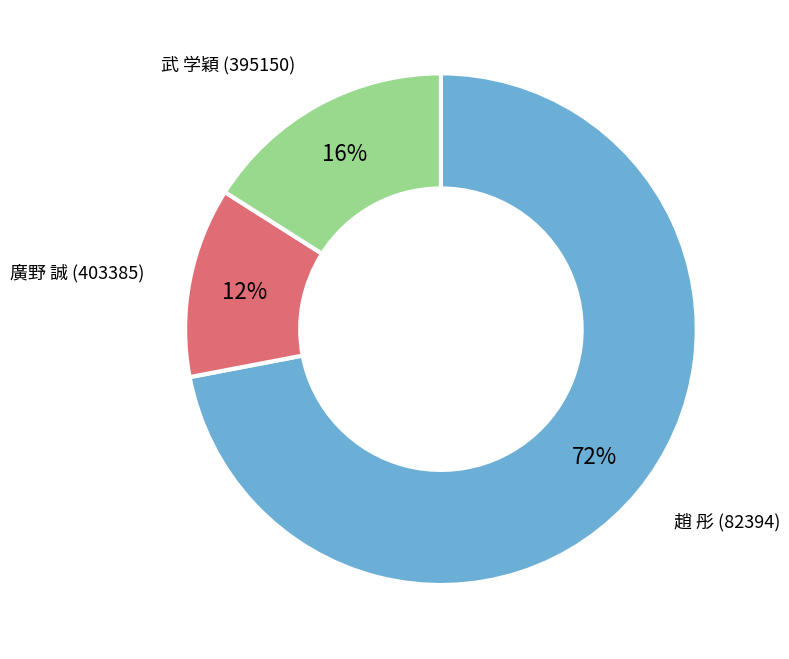

How many segments does this pie chart have?

3